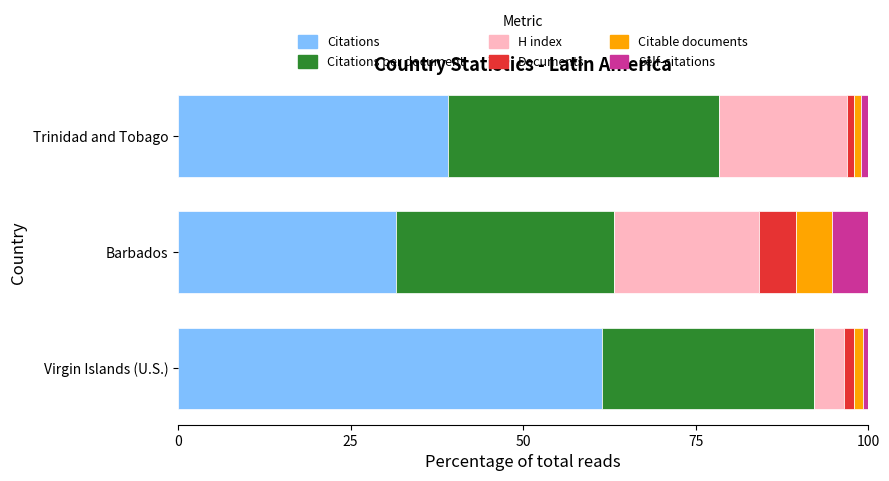

Where is Citations nearest to the value 46?

Trinidad and Tobago